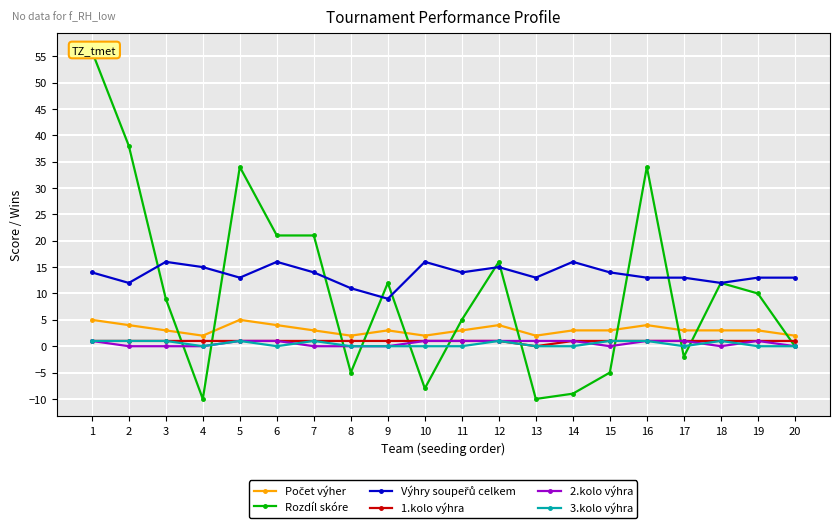

How many values in the Počet výher series exceed 3?

6